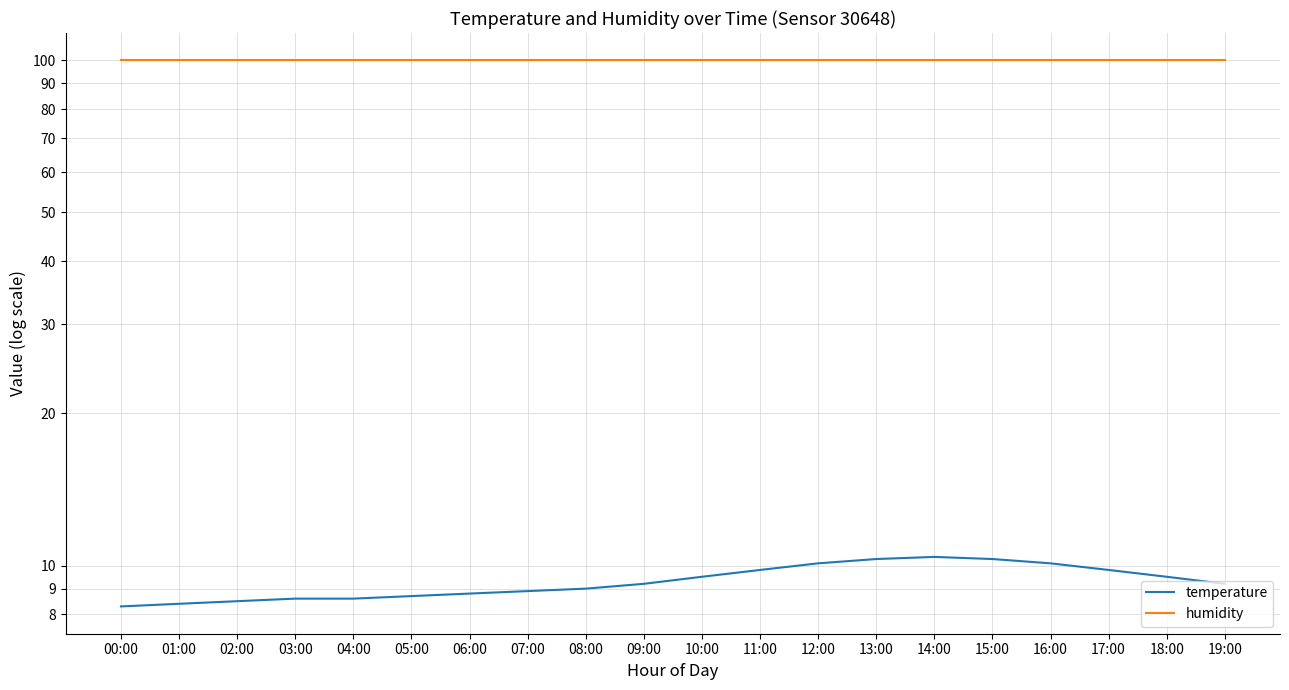

What value does the temperature series have at 15:00?

10.3